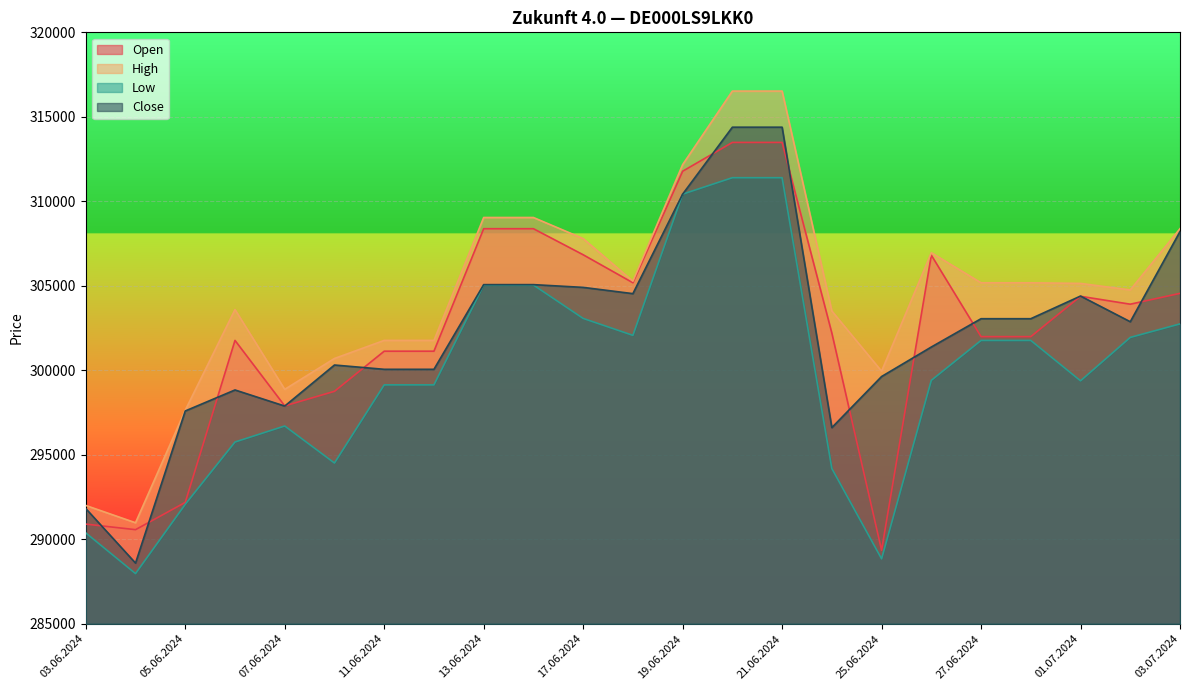

At how many categories does at least one series exceed 297904?

20